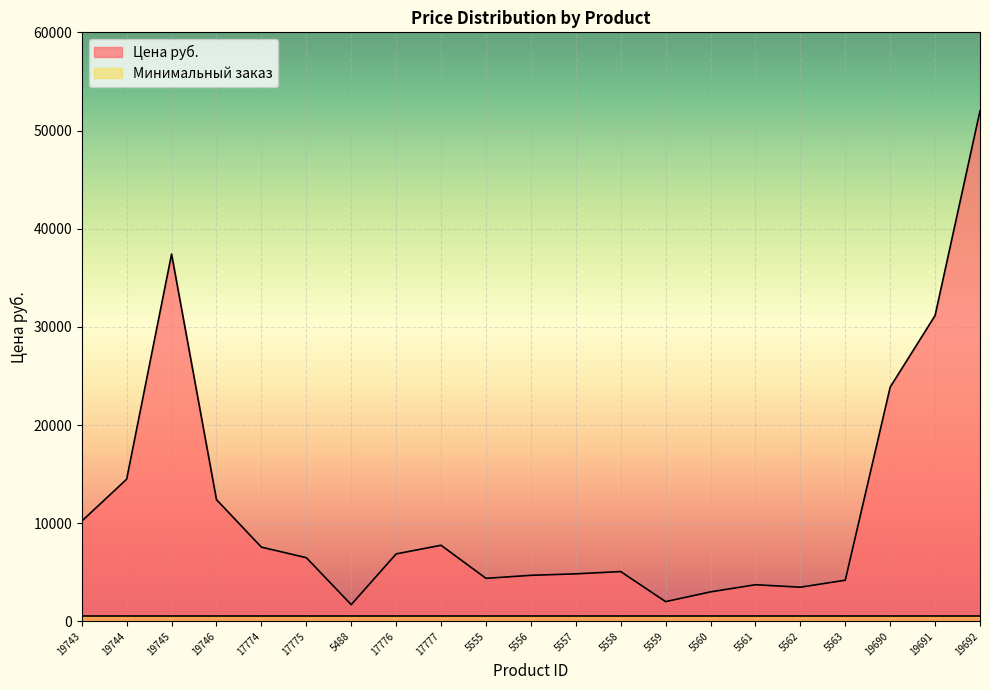

What position from the left is 5563?

18